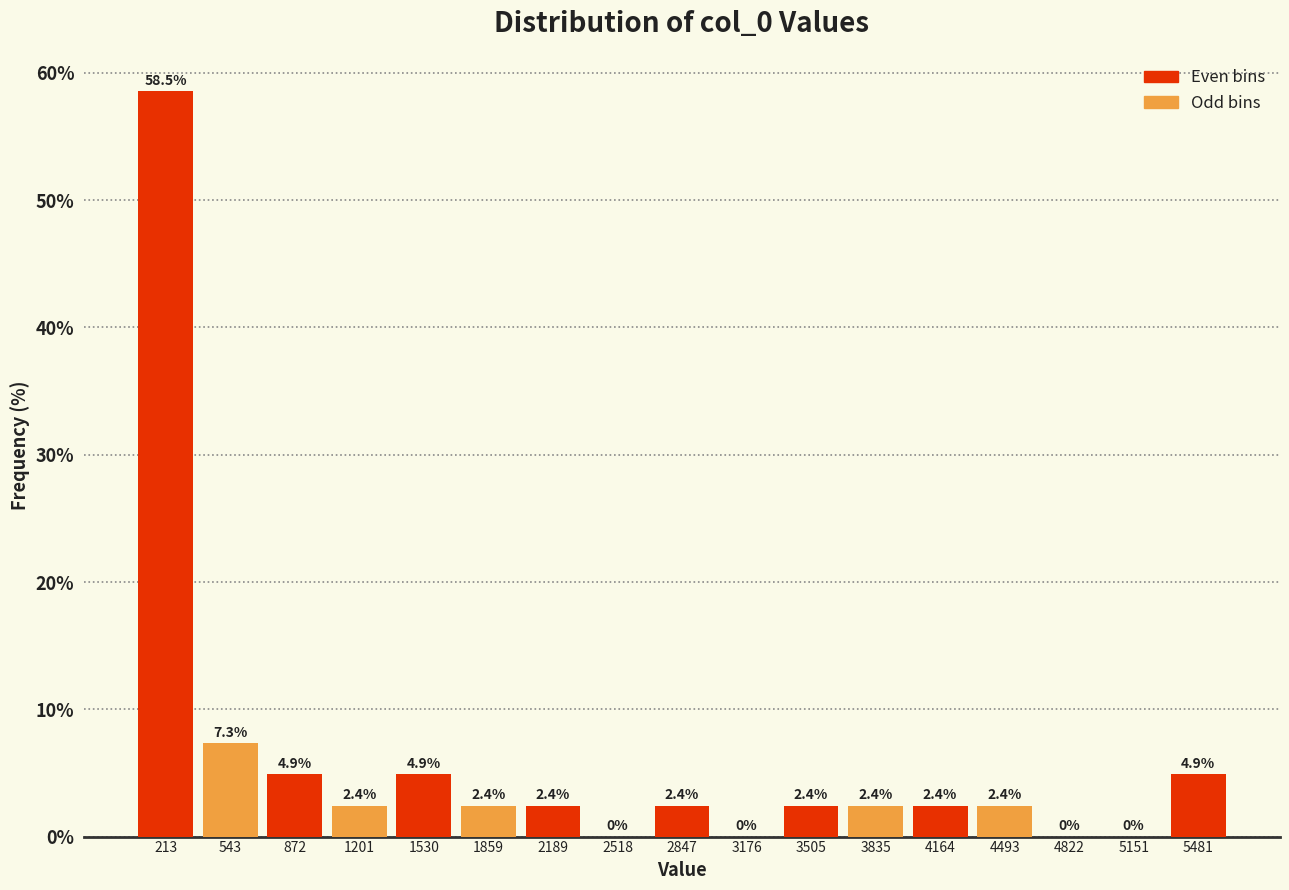

Reading left to right, list every bar in this chart as the range it spans on the x-axis followed by its height. The bar edges are not printed on the chart, so give them approximately, as read against the axis.

50 to 400: 58.5
400 to 700: 7.3
700 to 1050: 4.9
1050 to 1350: 2.4
1350 to 1700: 4.9
1700 to 2000: 2.4
2000 to 2350: 2.4
2350 to 2700: 0.0
2700 to 3000: 2.4
3000 to 3350: 0.0
3350 to 3650: 2.4
3650 to 4000: 2.4
4000 to 4350: 2.4
4350 to 4650: 2.4
4650 to 5000: 0.0
5000 to 5300: 0.0
5300 to 5650: 4.9